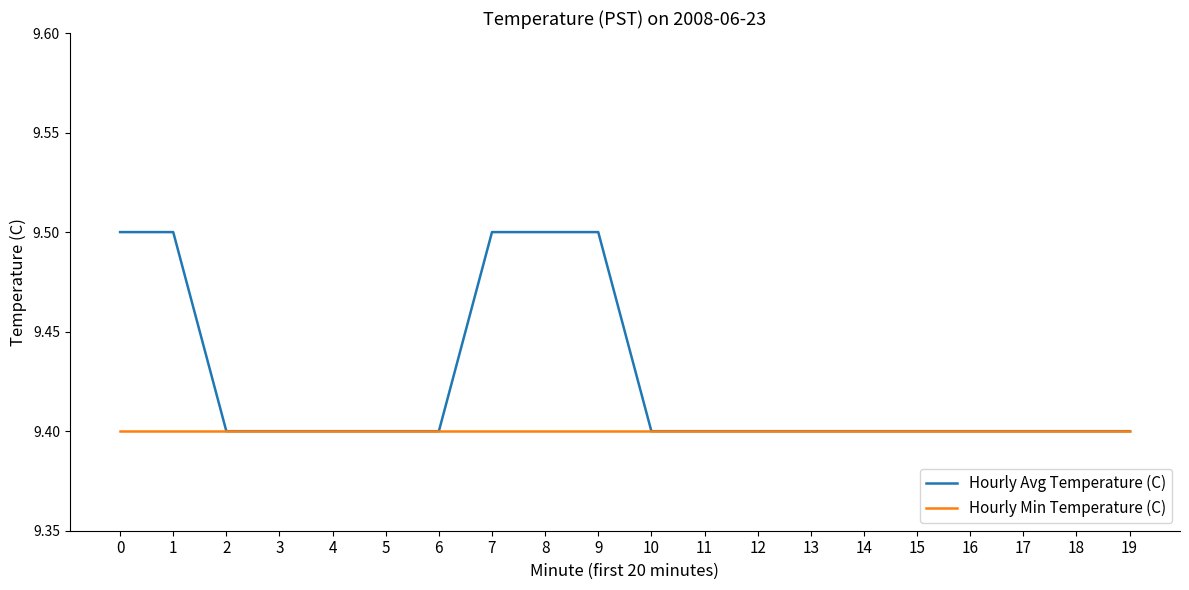

What is the minimum value for Hourly Min Temperature (C)?

9.4